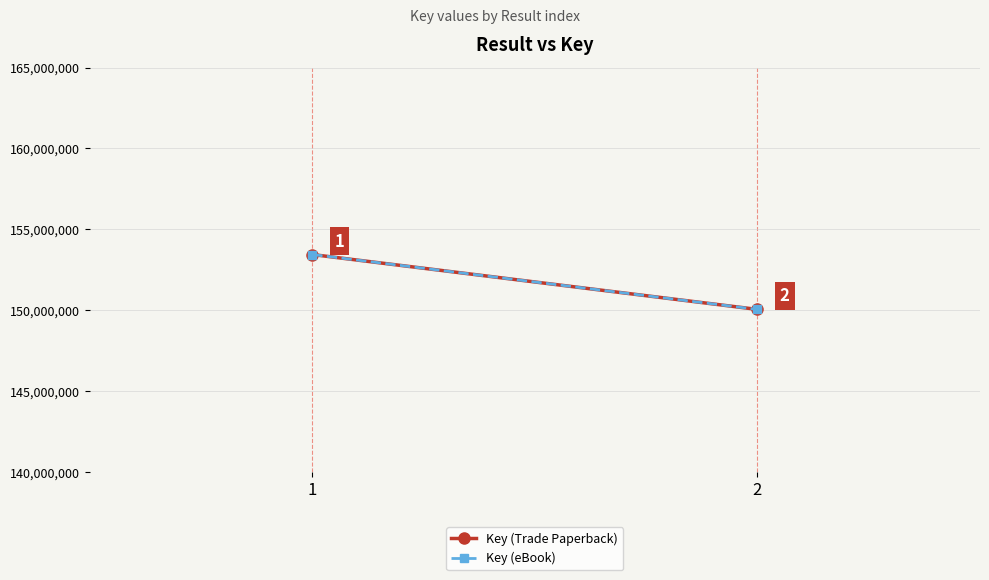

List the series in order of their peak value, lowest first.

Key (Trade Paperback), Key (eBook)